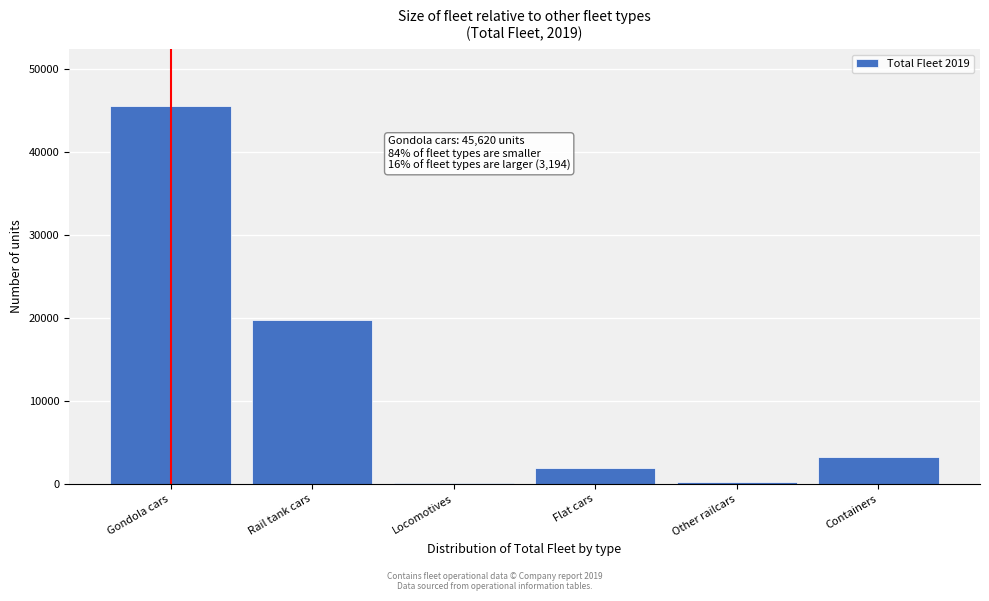

What is the sum of all values?

70720